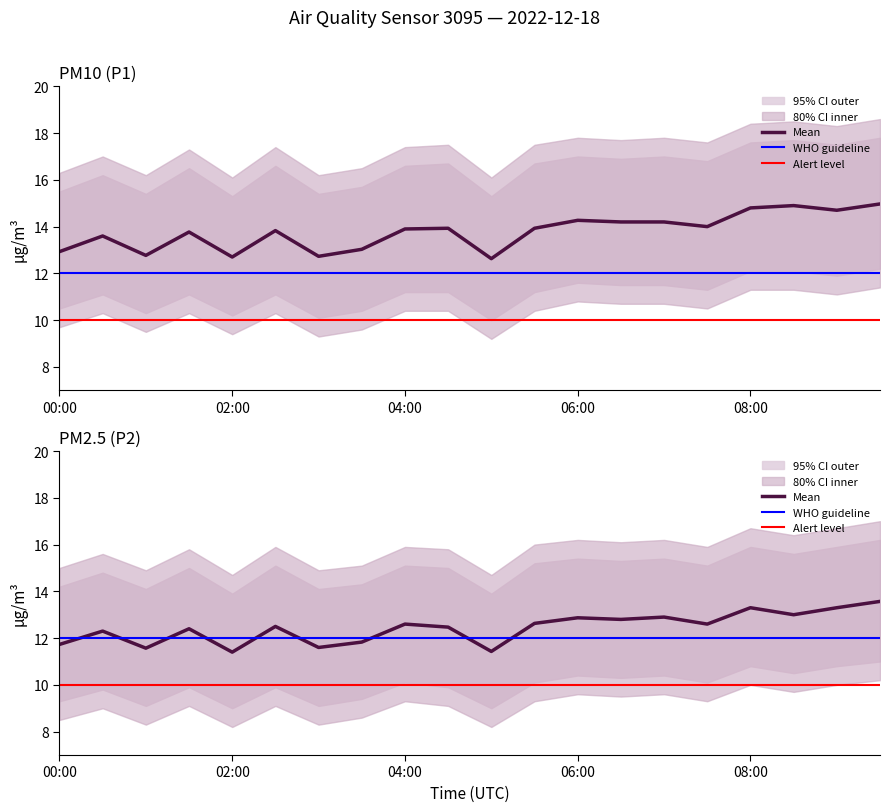

Does the chart have visible grid lines?

No